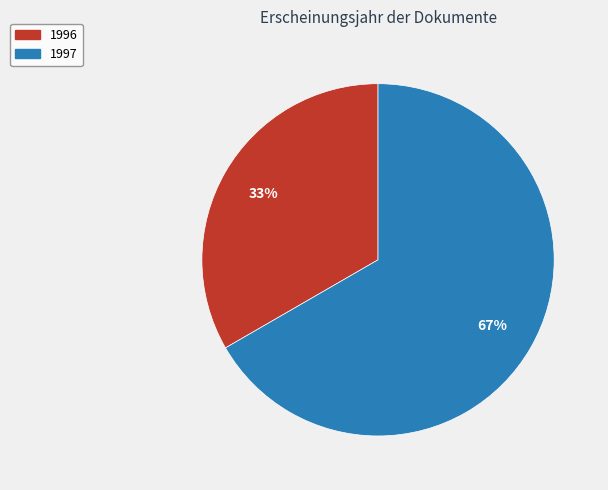

Is there a majority slice in this chart?

Yes